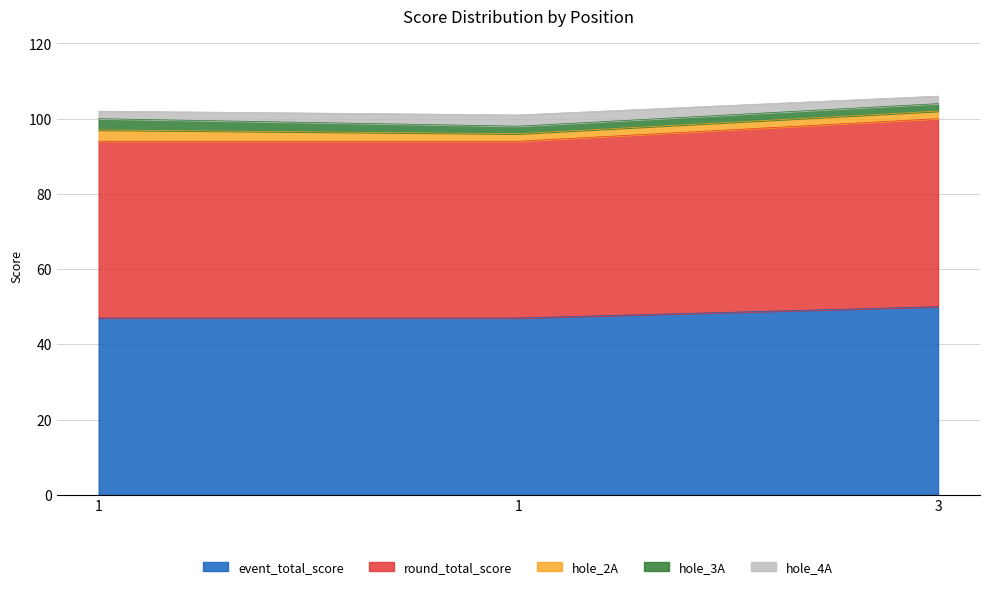

What is the lowest value of the hole_4A series?

2